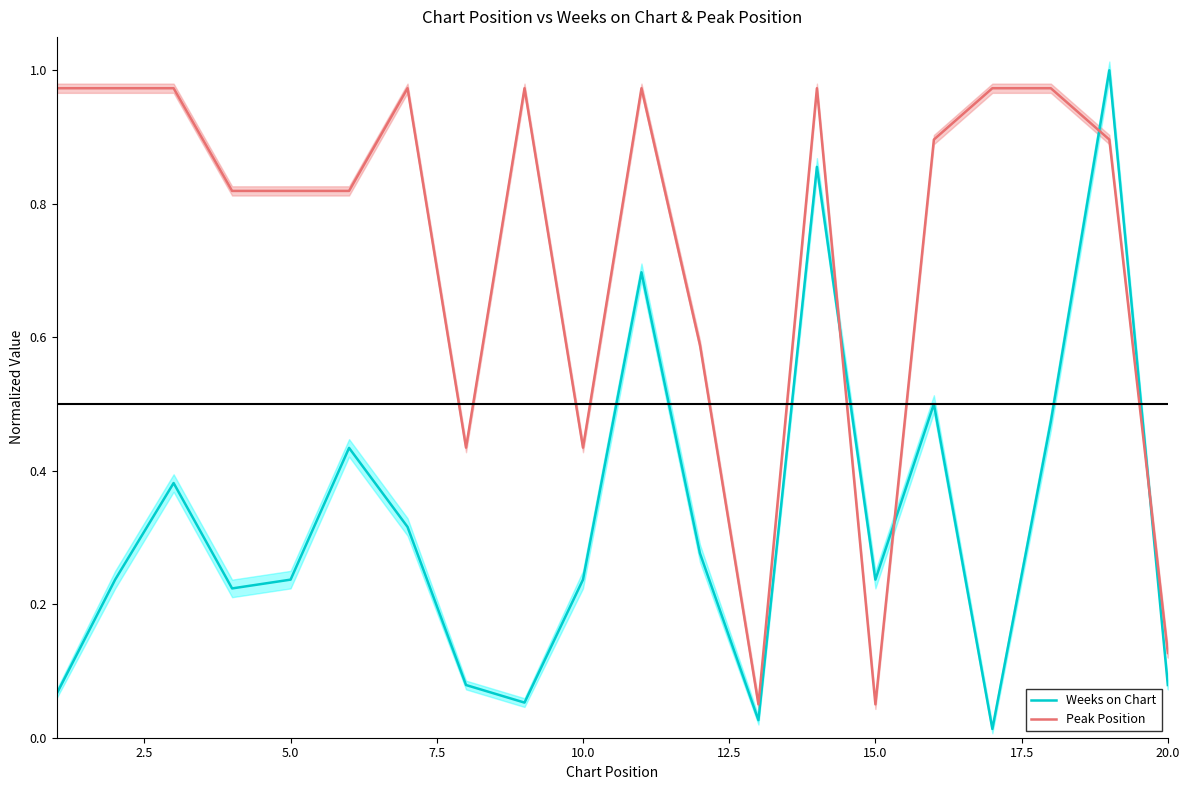

True or false: Weeks on Chart has a value of 0.4 at 10.0.

False